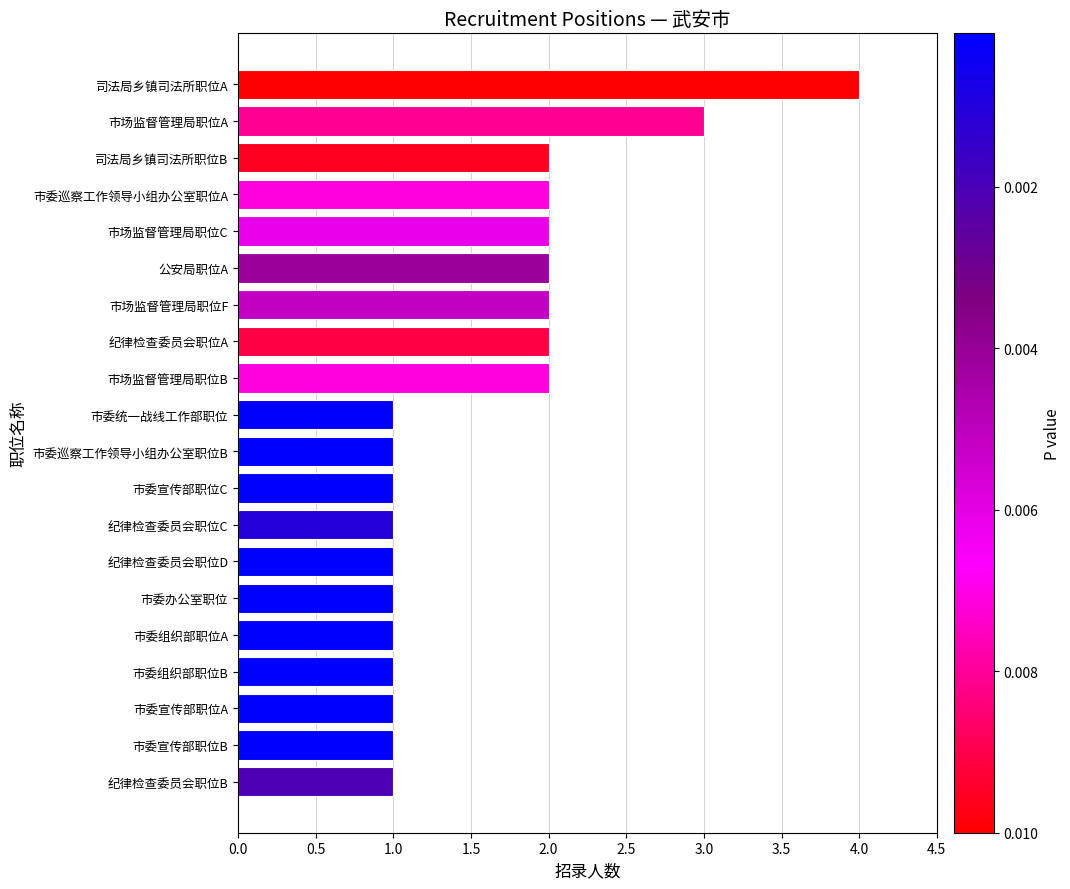

What is the difference between the second highest and minimum values?

2